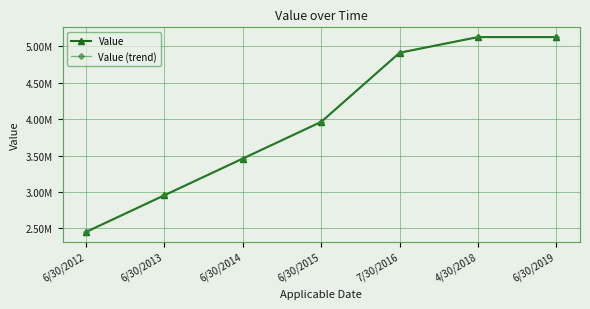

The Value (trend) series shows 5128358 at 4/30/2018. True or false?

True